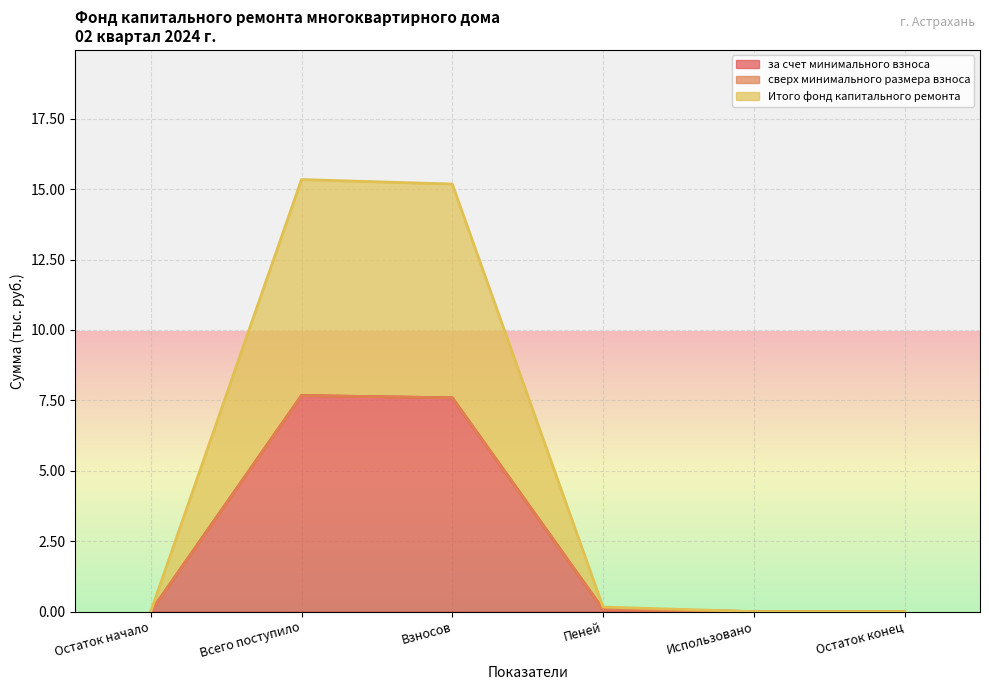

The value of за счет минимального взноса at Всего поступило is 4.7. True or false?

False